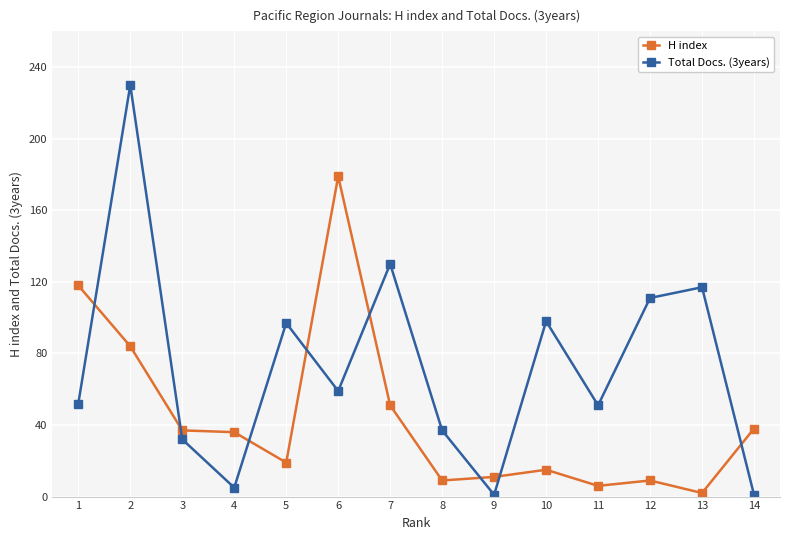

Where is the first local maximum for Total Docs. (3years)?

2